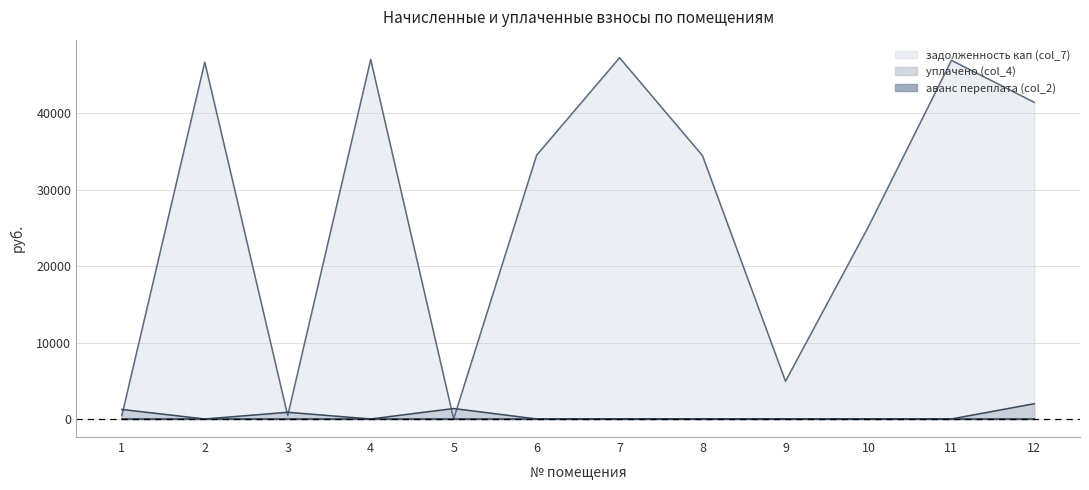

True or false: задолженность кап (col_7) has more than 2 points higher than both neighbors.

True